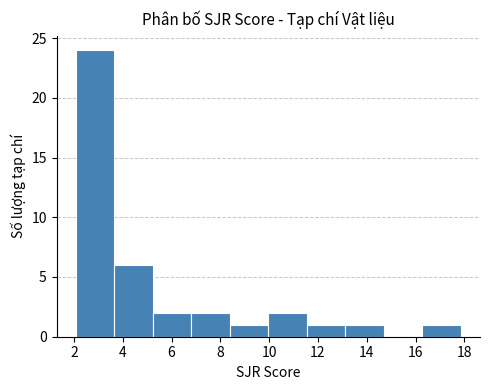

How tall is the bar that spans 16.2 to 17.8 on the x-axis? Neither the bar edges nor the heights are printed on the chart, so give them approximately, as read against the axes.

1